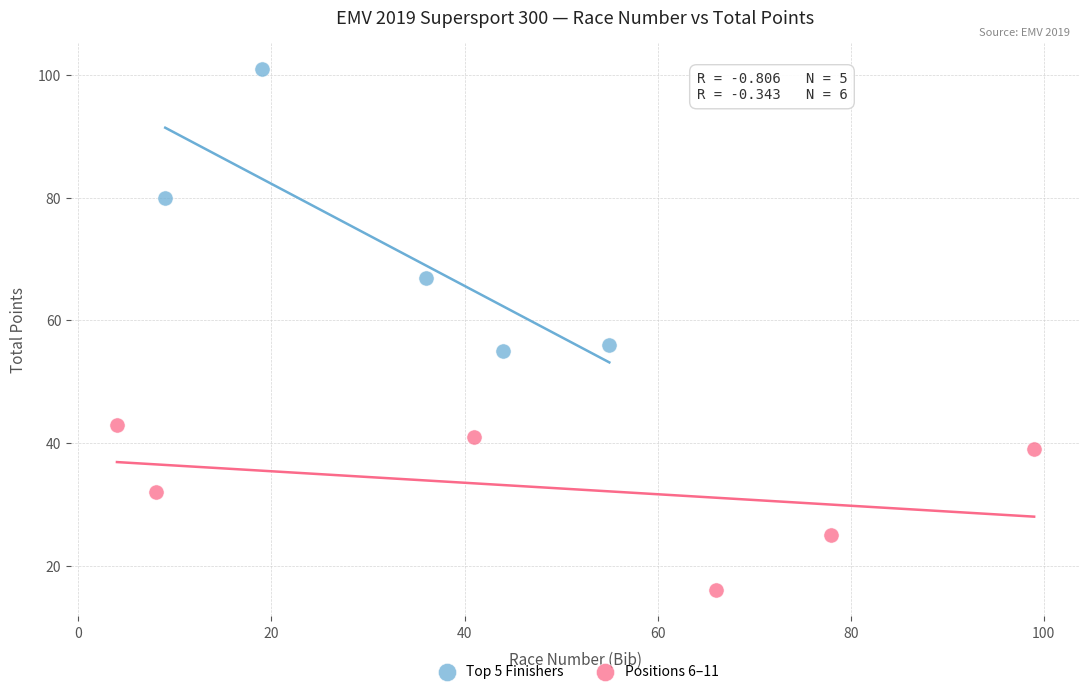

Which series has the widest spread of Y values?

Top 5 Finishers